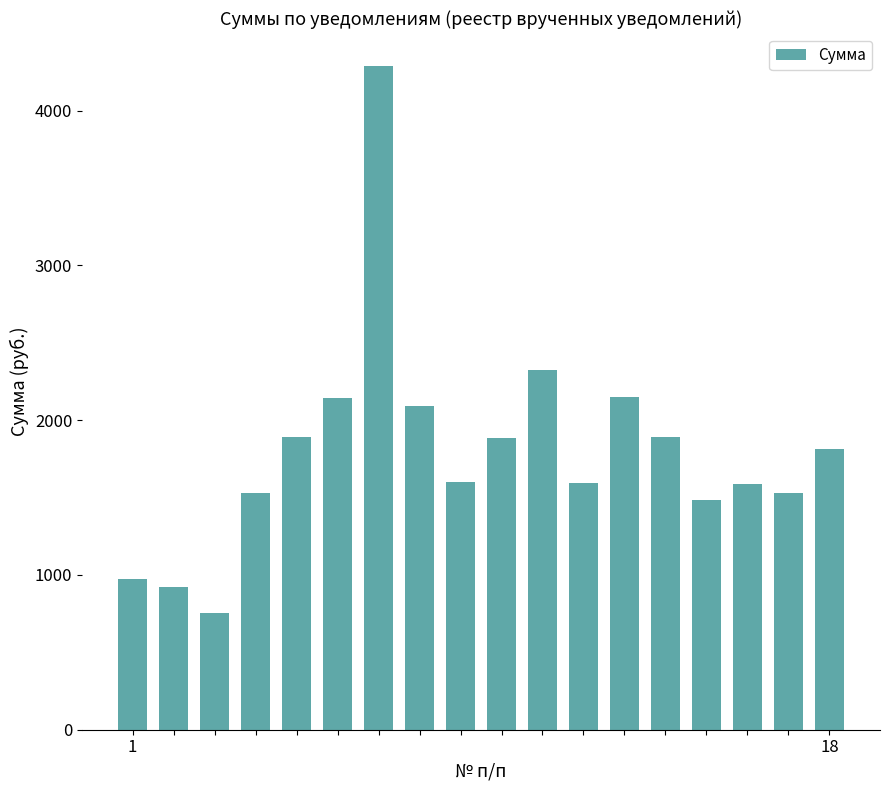

What is the value of the 12th bar from the left?

1593.8